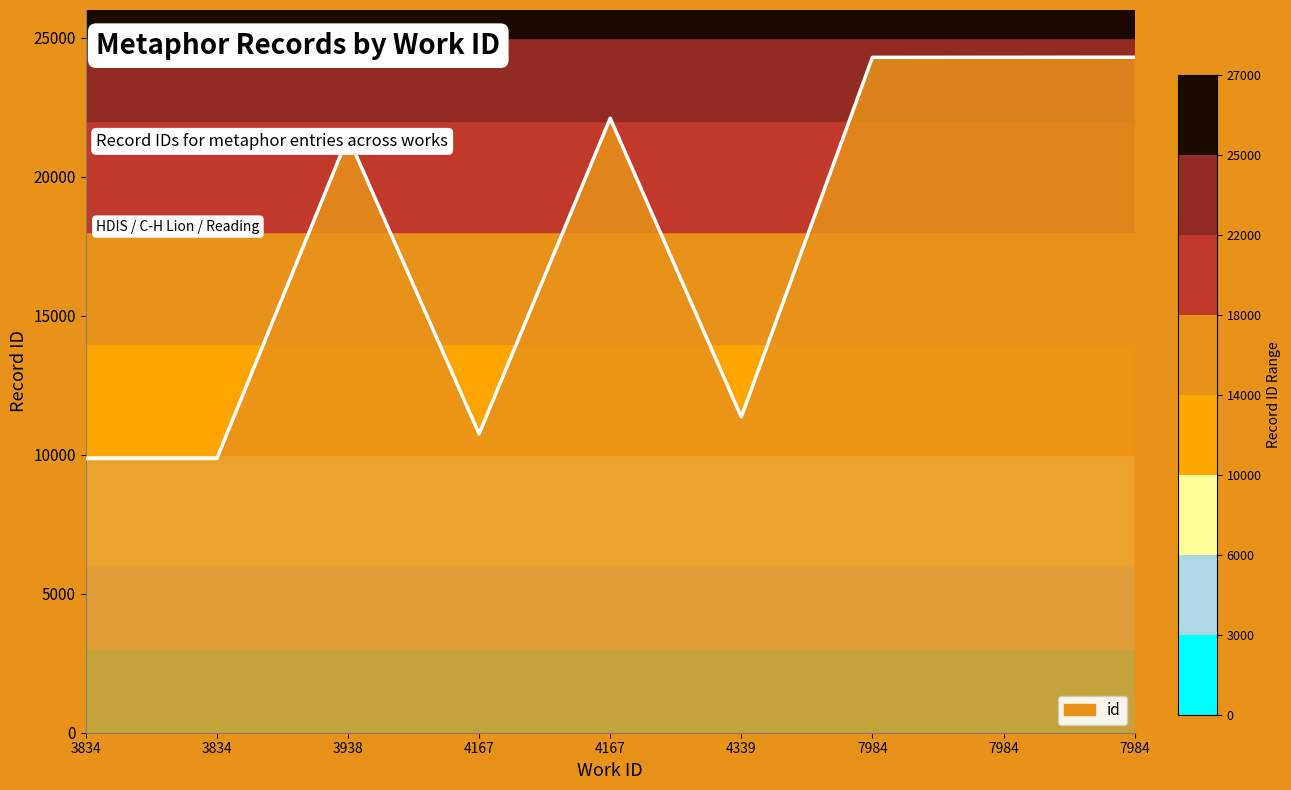

How many lines are shown in the chart?

1